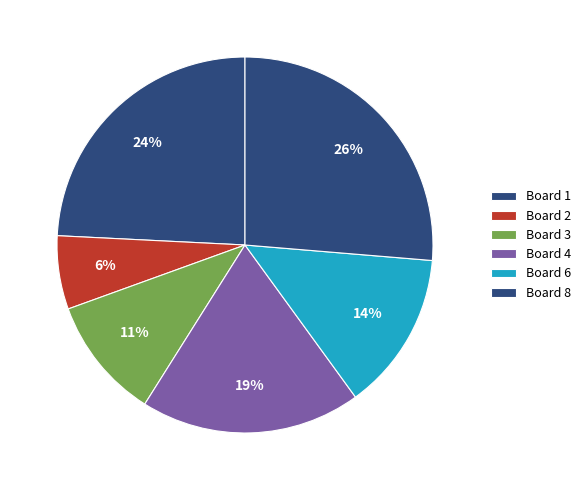

True or false: Board 3 accounts for 11% of the total.

True